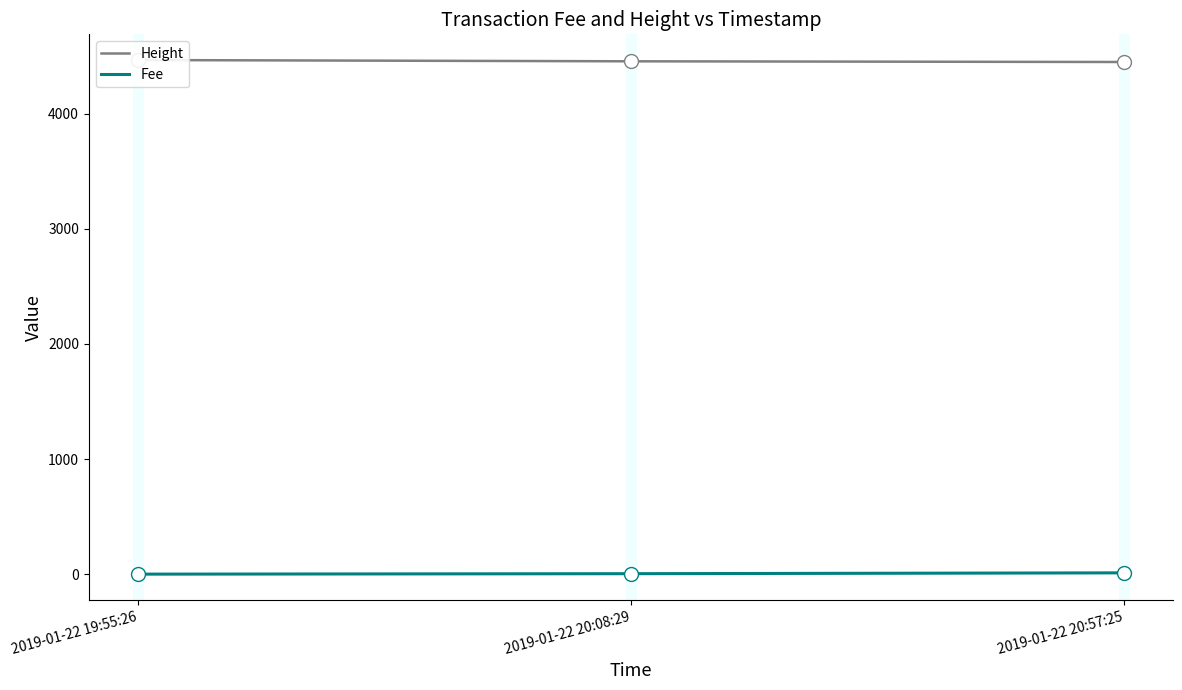

What is the sum of the Fee values at 2019-01-22 20:08:29 and 2019-01-22 19:55:26?

4.0